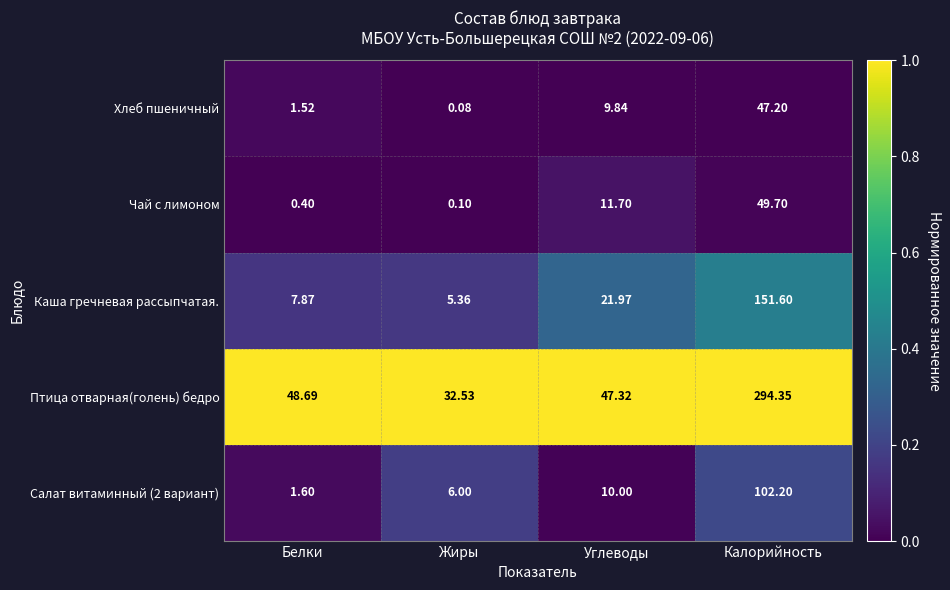

Which category has the highest value in the Каша гречневая рассыпчатая. series?

Калорийность